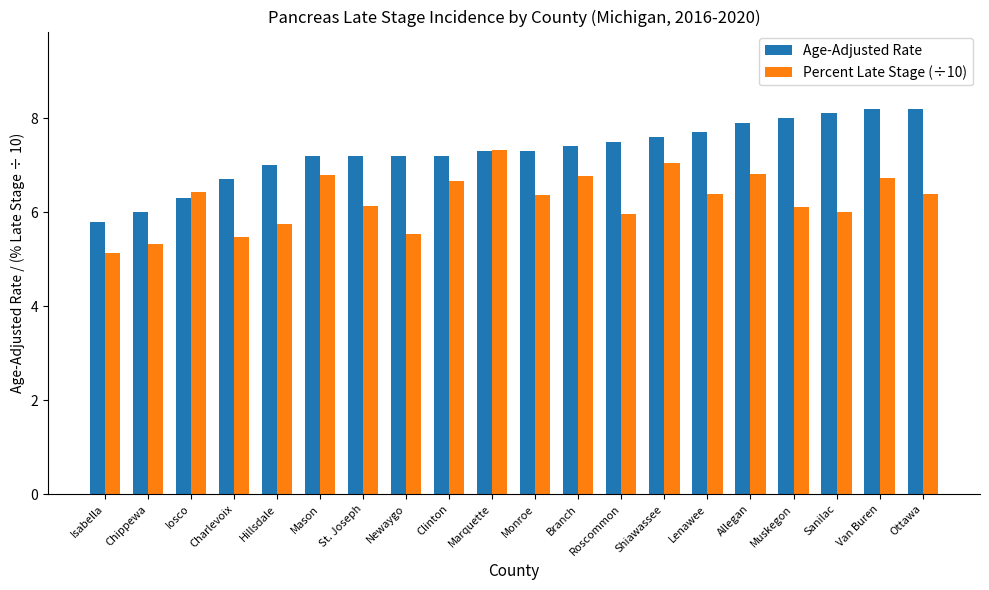

What is the maximum value shown in the chart?

8.2